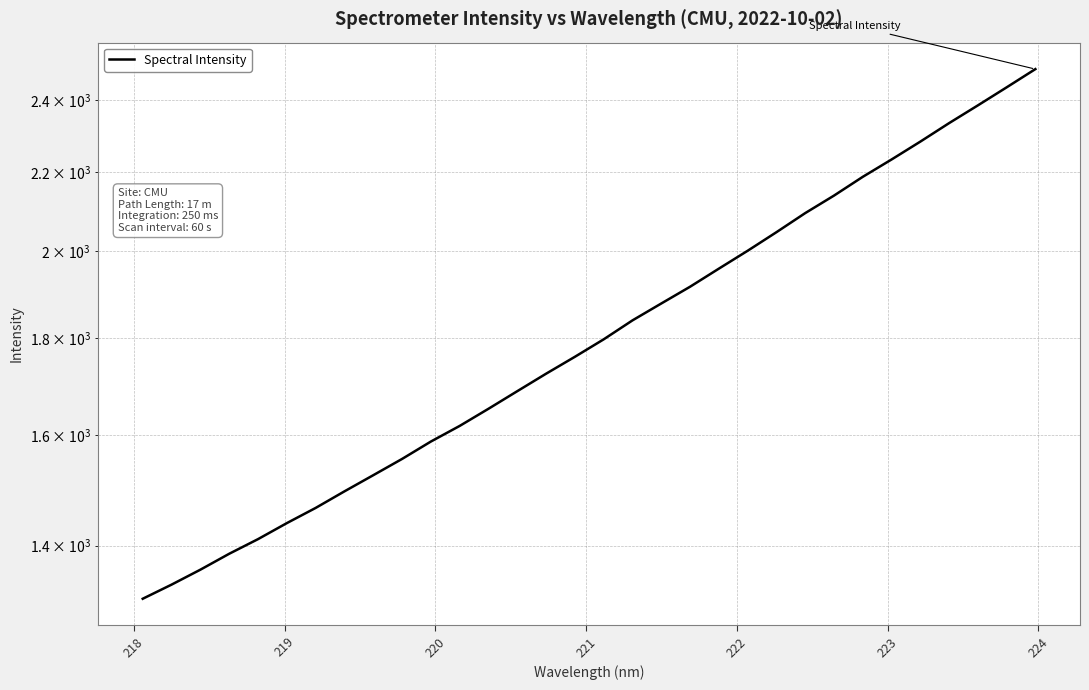

Reading left to right, transcribe all the data shown in this chart.

1312.8	1335.4	1359.8	1386.2	1411.0	1438.7	1465.4	1495.1	1524.6	1555.0	1588.1	1618.4	1652.4	1687.9	1724.0	1759.7	1797.3	1839.0	1876.9	1915.4	1957.8	2000.7	2046.1	2094.0	2138.8	2188.0	2234.4	2283.3	2334.9	2385.6	2438.3	2492.8